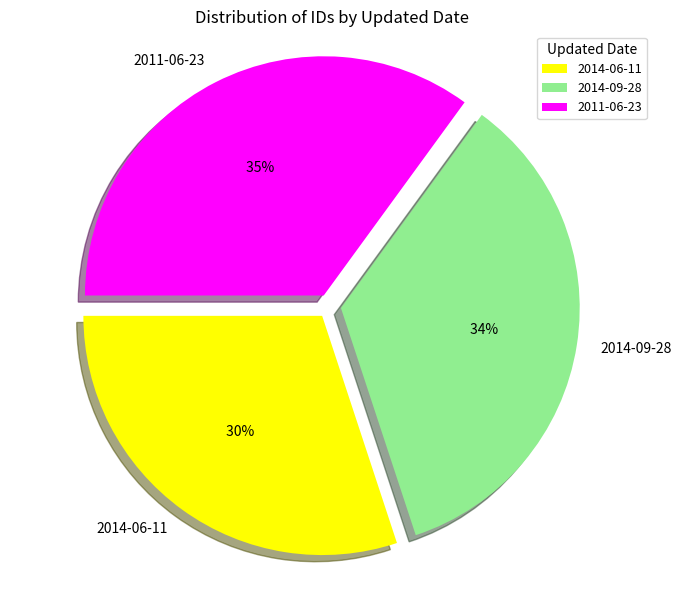

Which has a higher value, 2014-09-28 or 2011-06-23?

2011-06-23